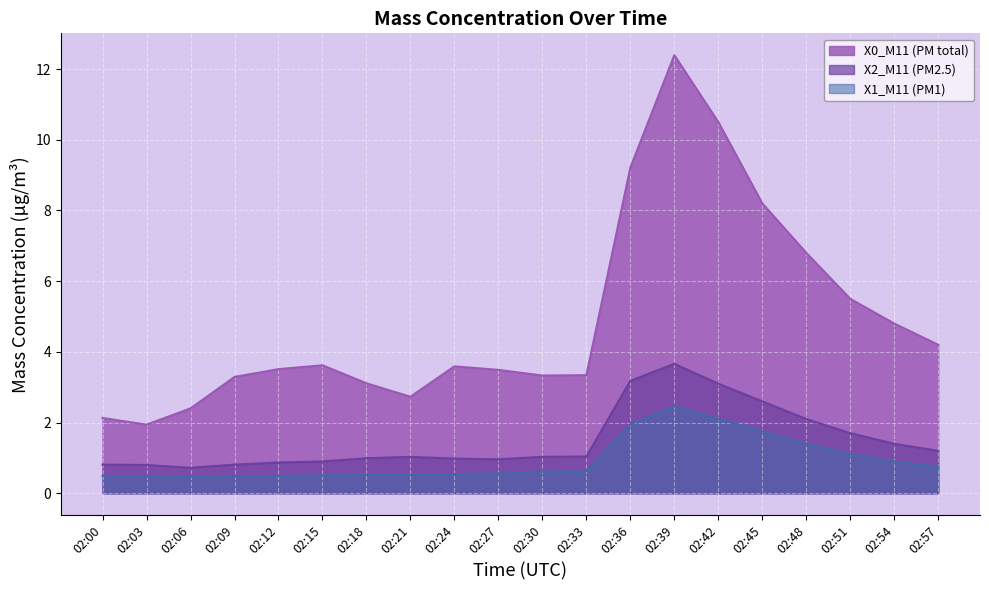

Where is the first local maximum for X2_M11 (PM2.5)?

02:21